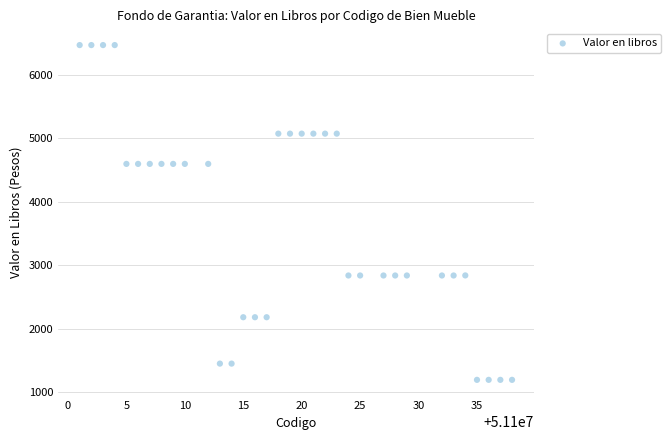

What is the range of X values (max minus min)?

37